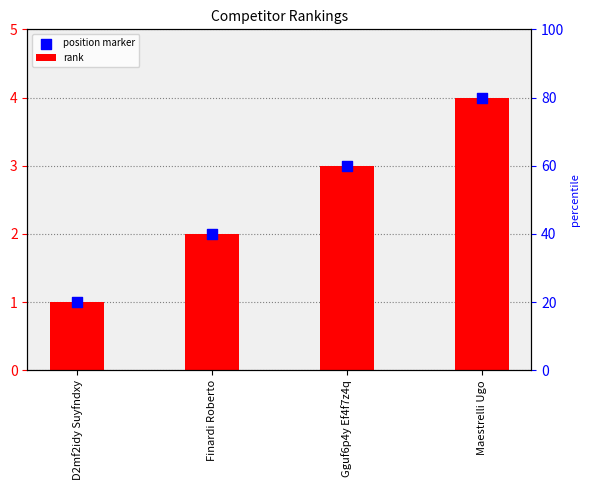

Is the value of position marker at Gguf6p4y Ef4f7z4q greater than the value of rank at Maestrelli Ugo?

No